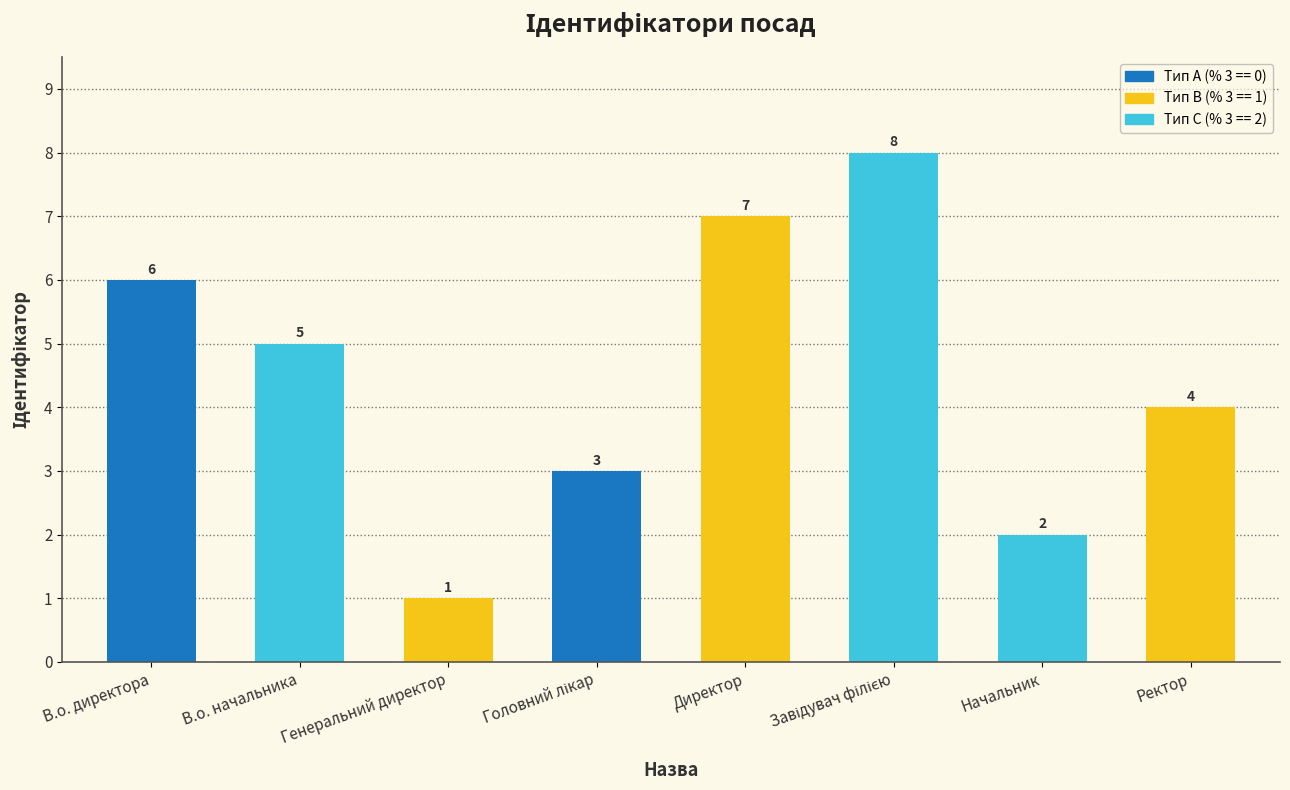

Between В.о. начальника and Директор, which is larger?

Директор